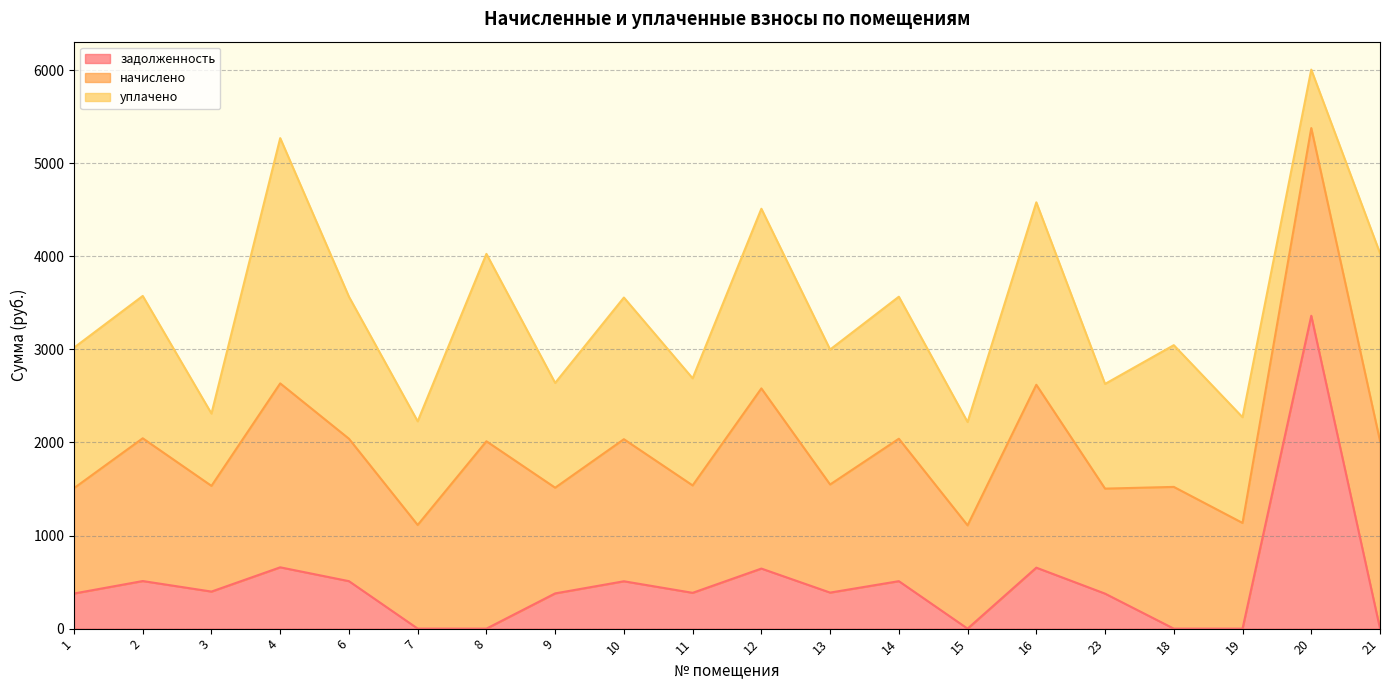

What is the difference between the maximum and minimum values in the начислено series?

907.0